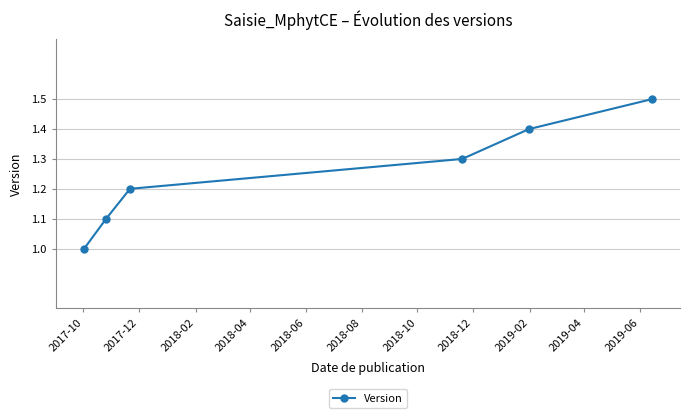

What is the smallest value displayed?

1.0